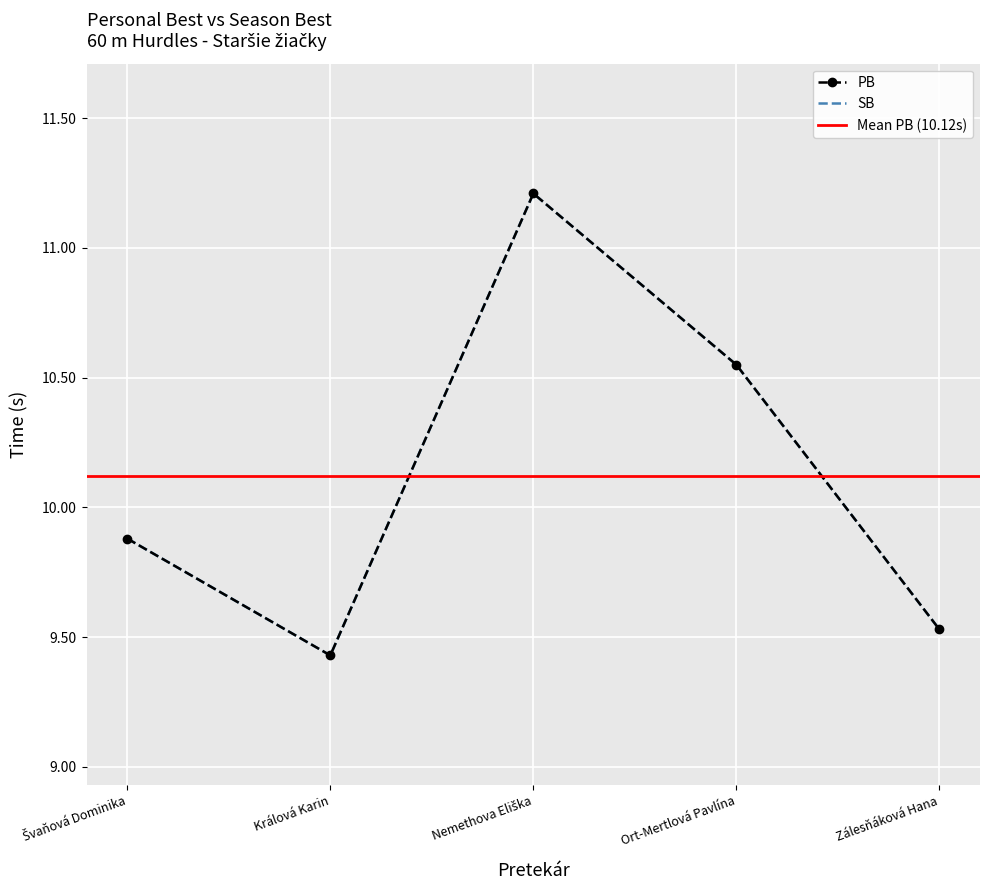

How many series are shown in this chart?

2